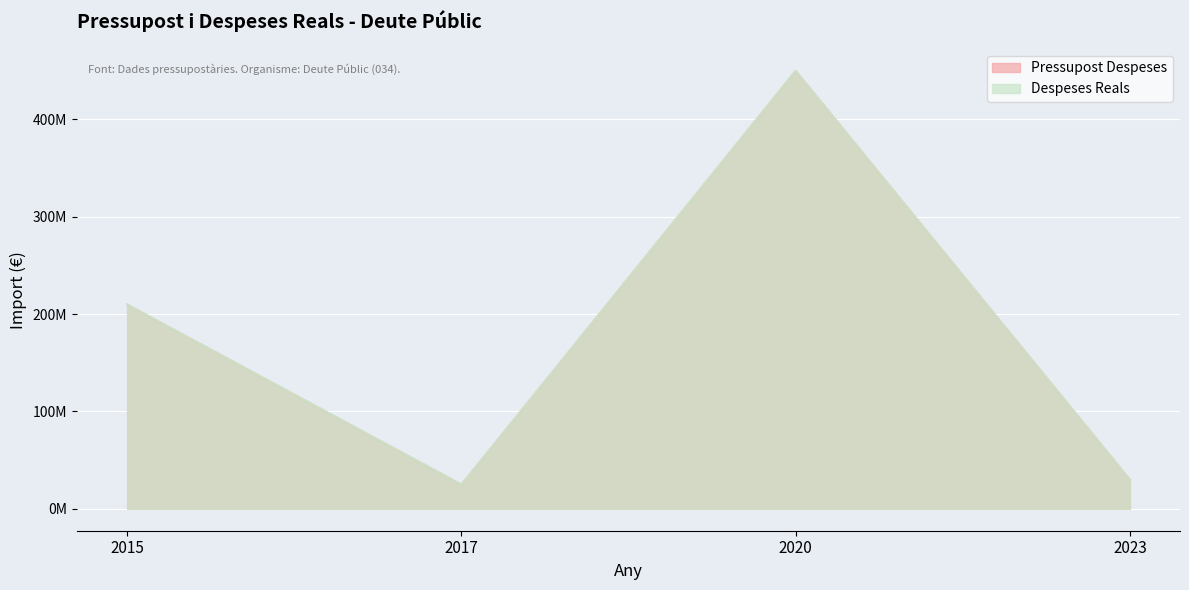

What is the difference between the Despeses Reals values at 2017 and 2015?

185000000